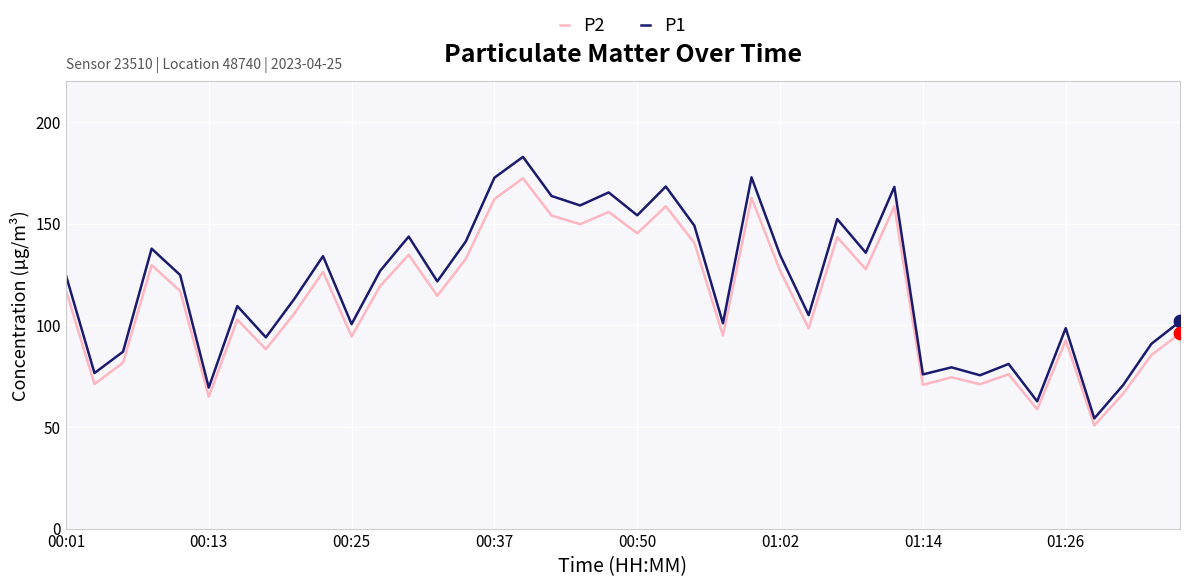

Which series has the largest range (max minus min)?

P1